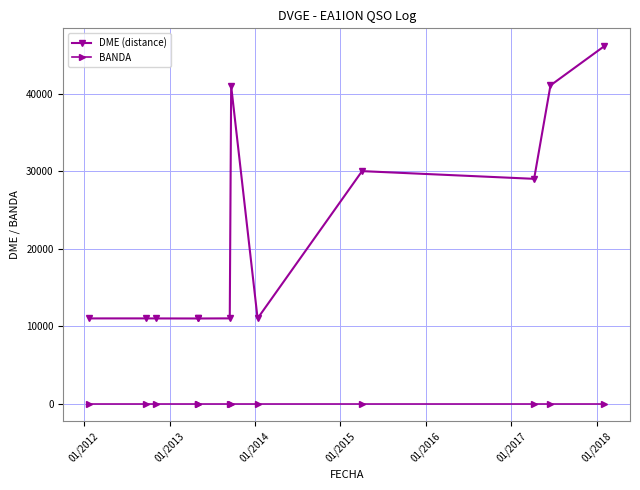

List the series in order of their overall mean, lowest first.

BANDA, DME (distance)